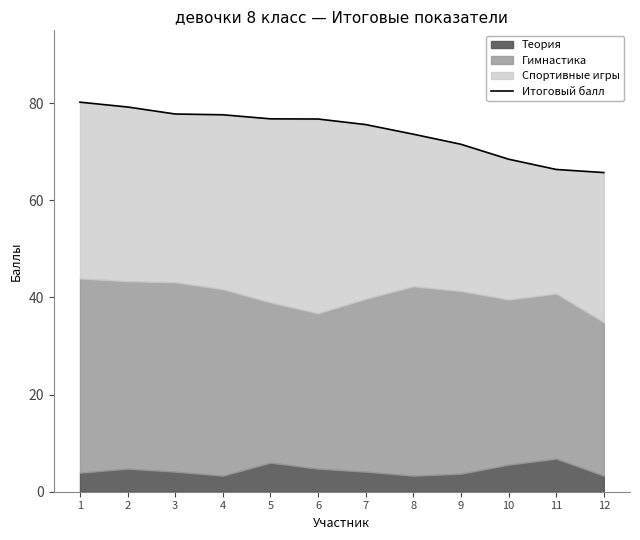

What is the maximum value shown in the chart?

80.2